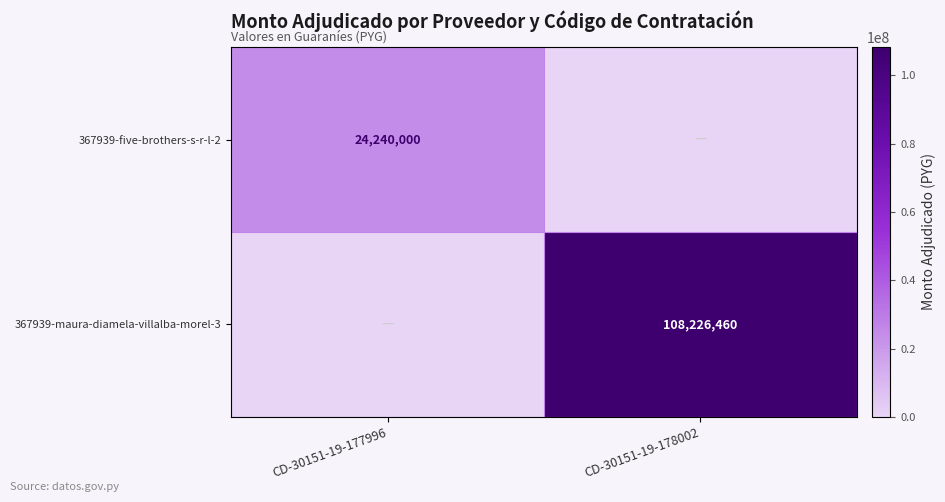

The value of 367939-maura-diamela-villalba-morel-3 at CD-30151-19-178002 is 108226460. True or false?

True